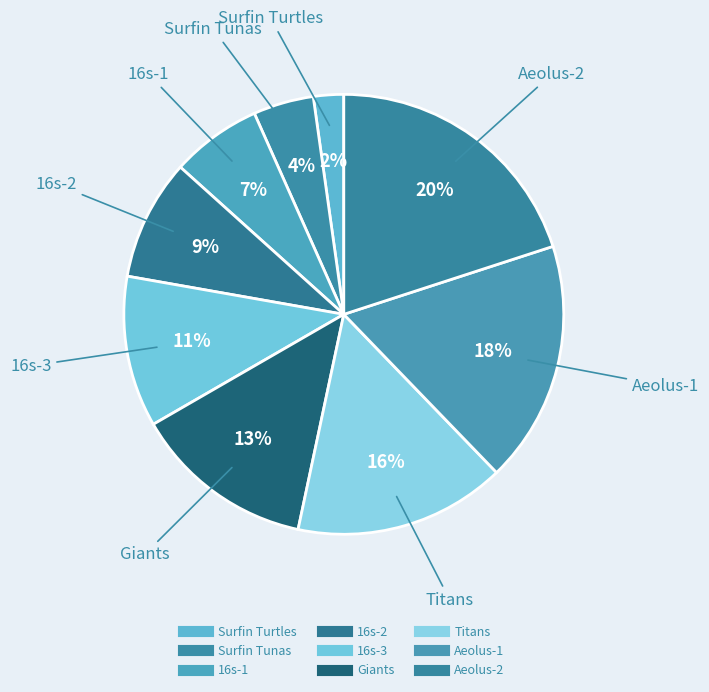

Does any single category account for the majority?

No